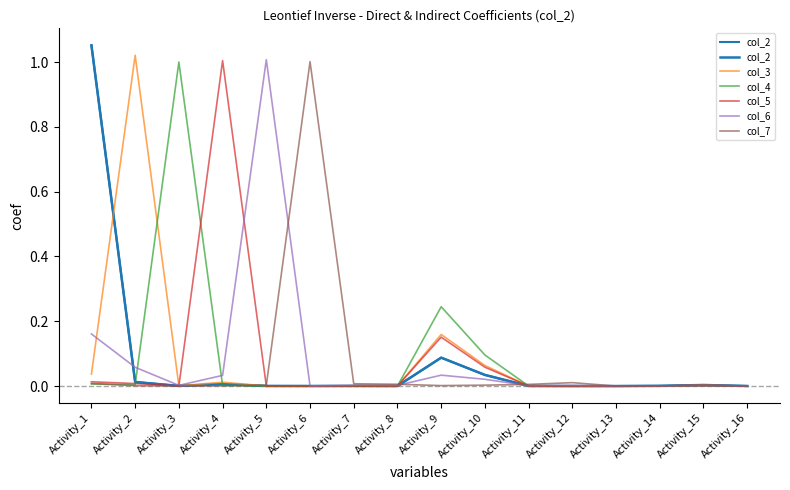

What is the maximum value shown in the chart?

1.1